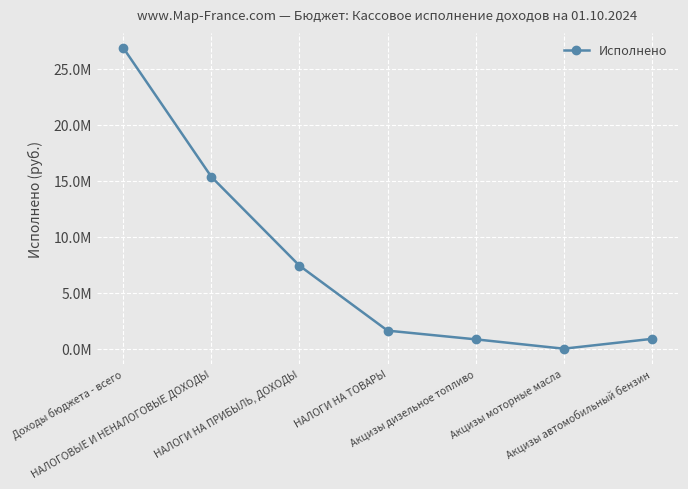

At which label is the value closest to 13439604?

НАЛОГОВЫЕ И НЕНАЛОГОВЫЕ ДОХОДЫ